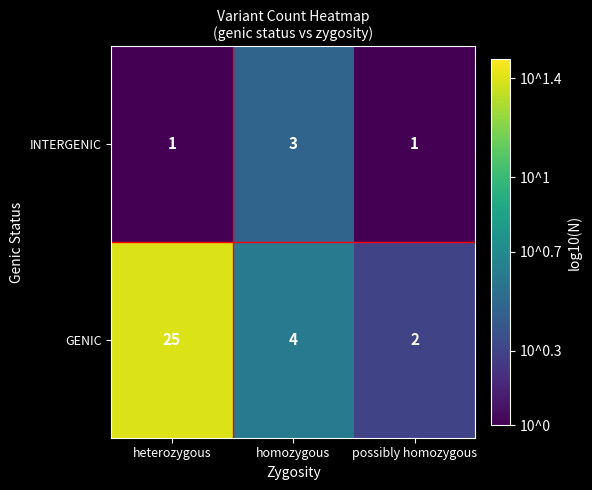

How many series are shown in this chart?

2